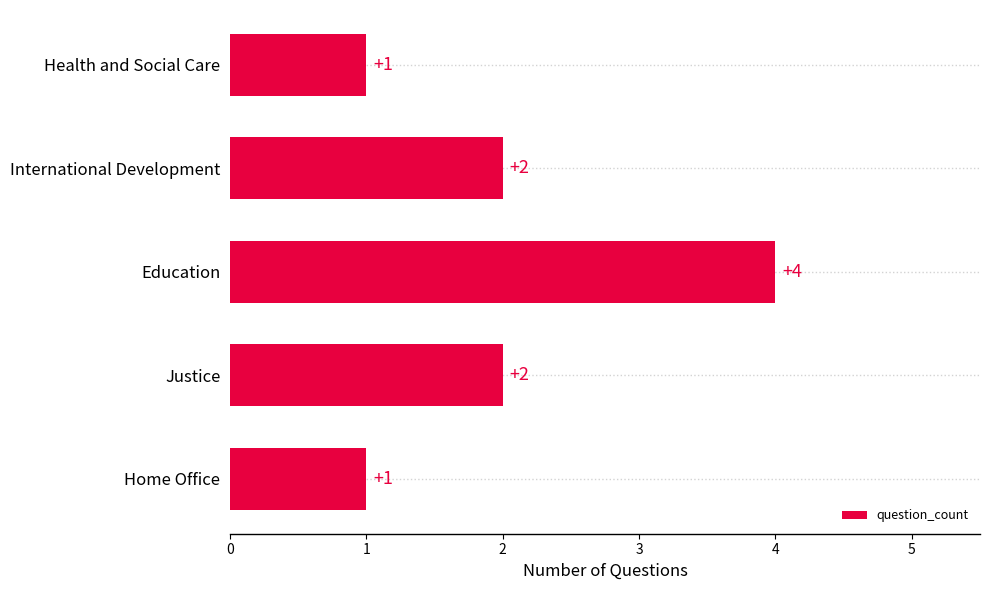

How many values are between 1 and 2?

4